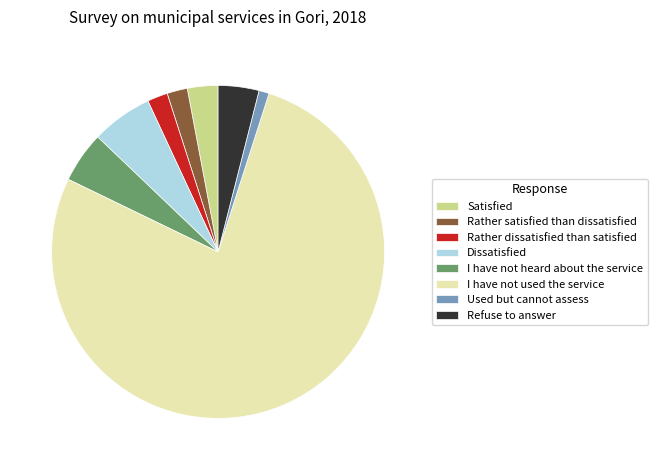

Is there a majority slice in this chart?

Yes